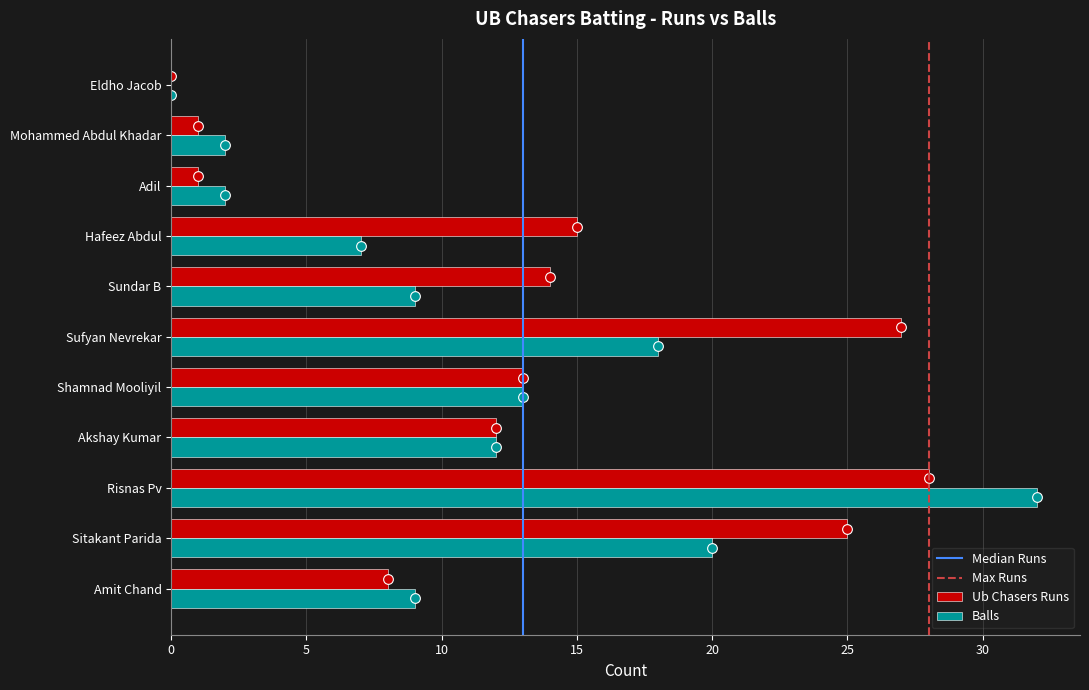

At which category is the sum across all series the highest?

Risnas Pv